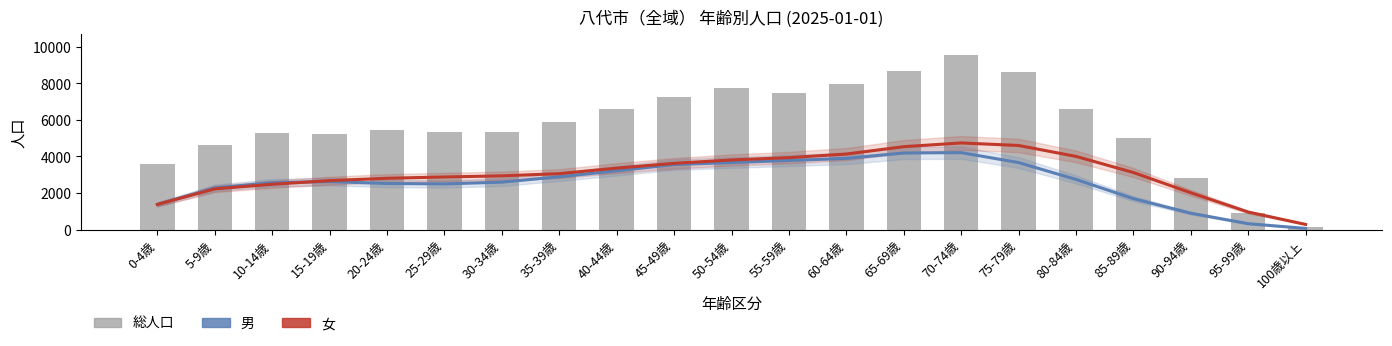

How many values in the 総人口 series exceed 5431?

10